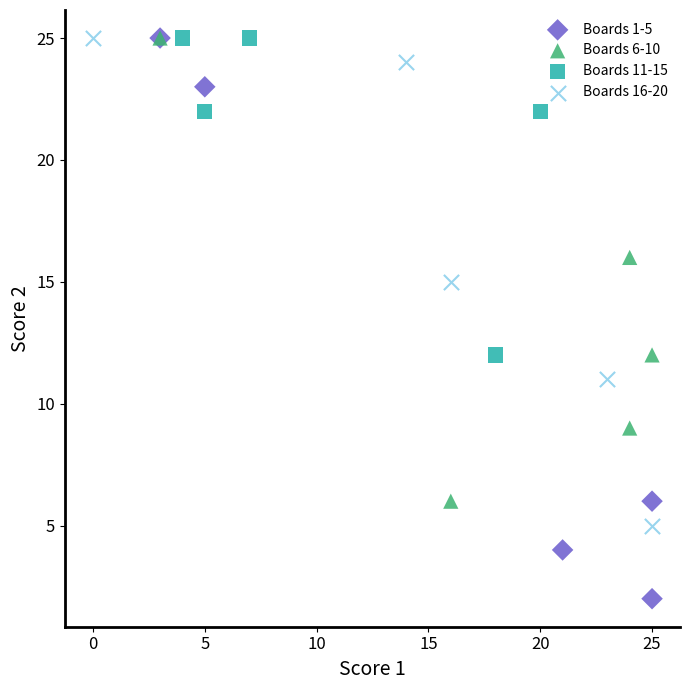

Which series has the widest spread of Y values?

Boards 1-5